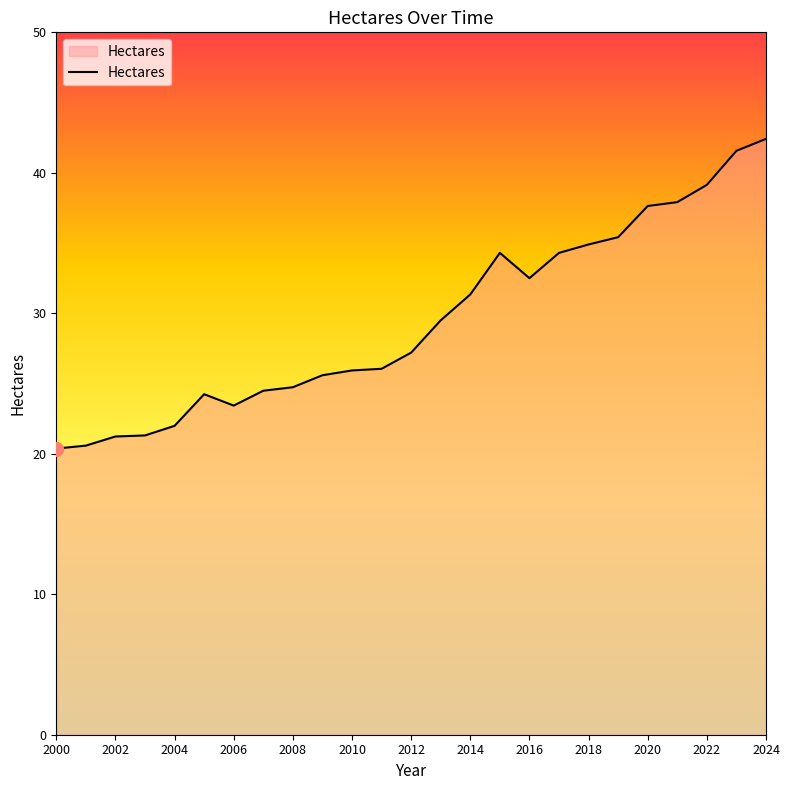

What is the difference between the maximum and minimum values?

22.0